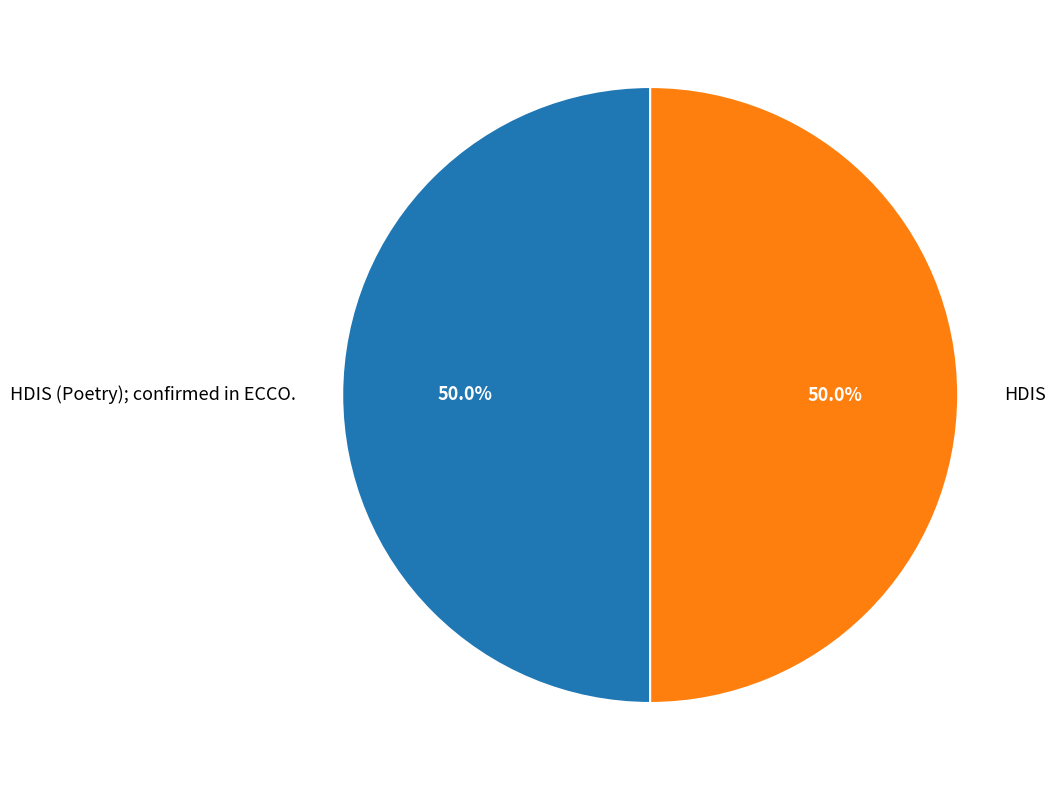

What percentage is the HDIS (Poetry); confirmed in ECCO. slice, to the nearest percent?

50%